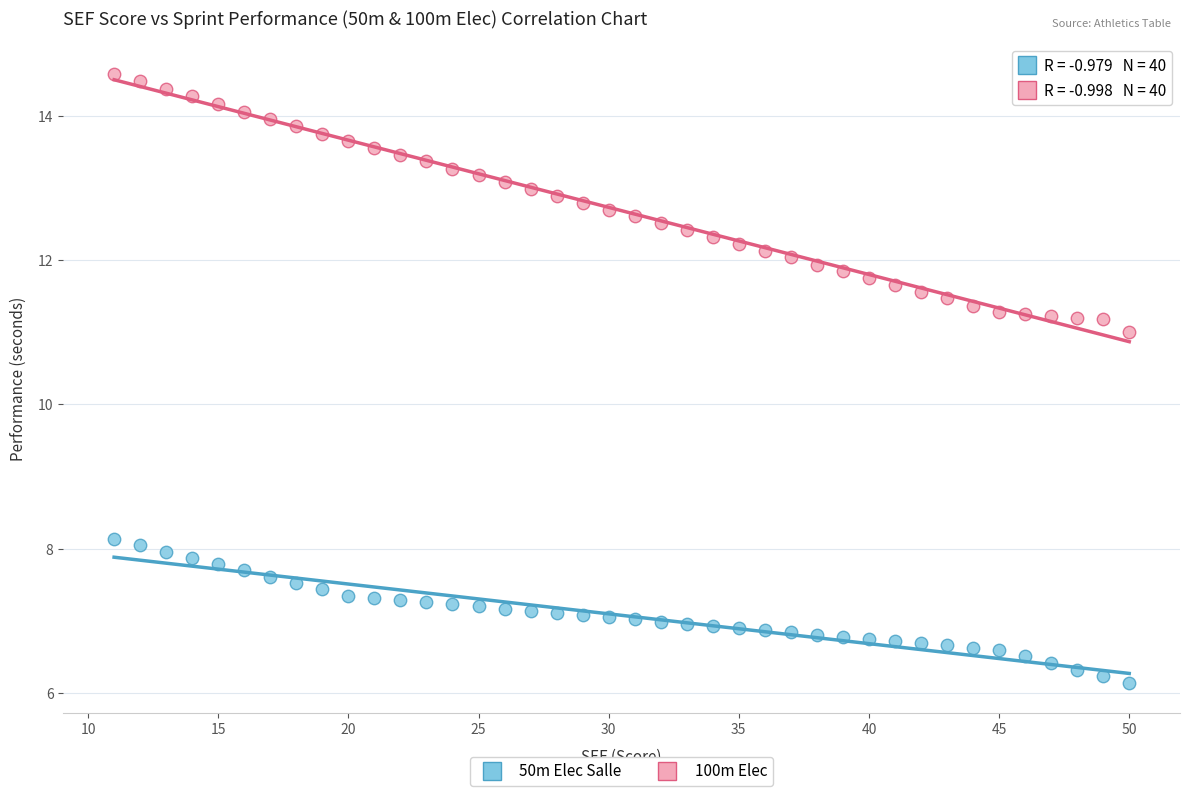

Which series has the widest spread of Y values?

100m Elec